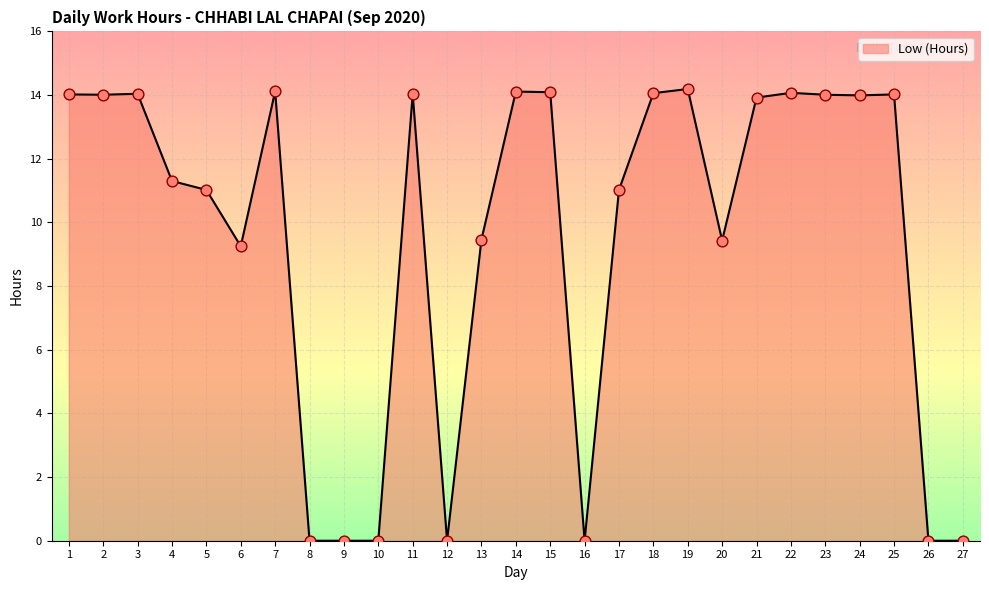

What is the ratio of the value at 17 to the value at 1?

0.8